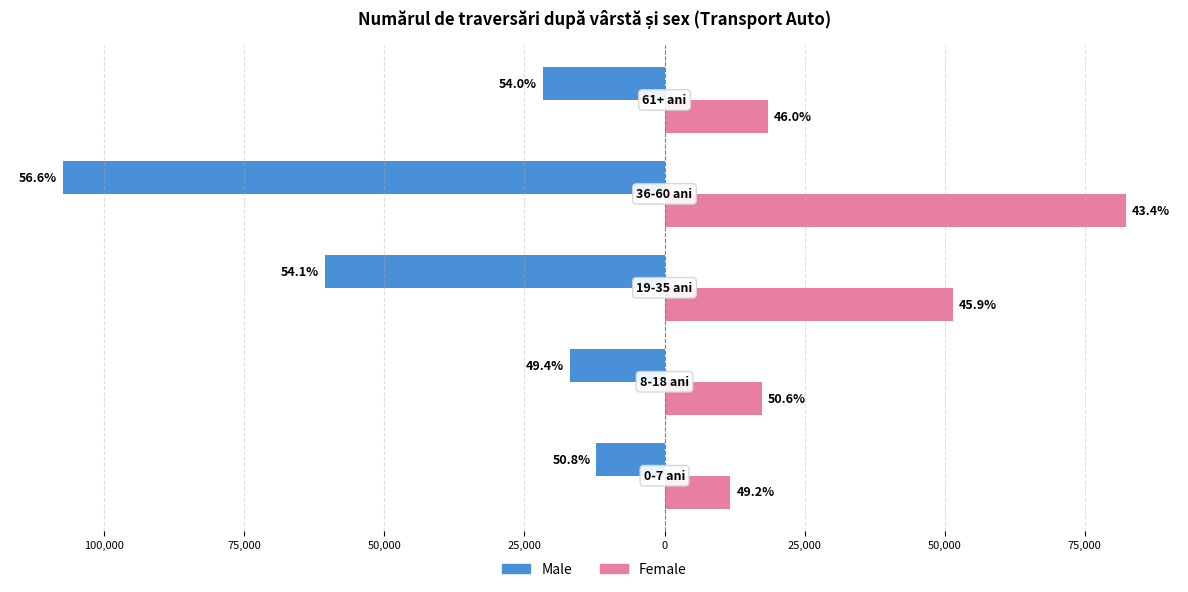

What are all the series names shown in the legend?

Male, Female